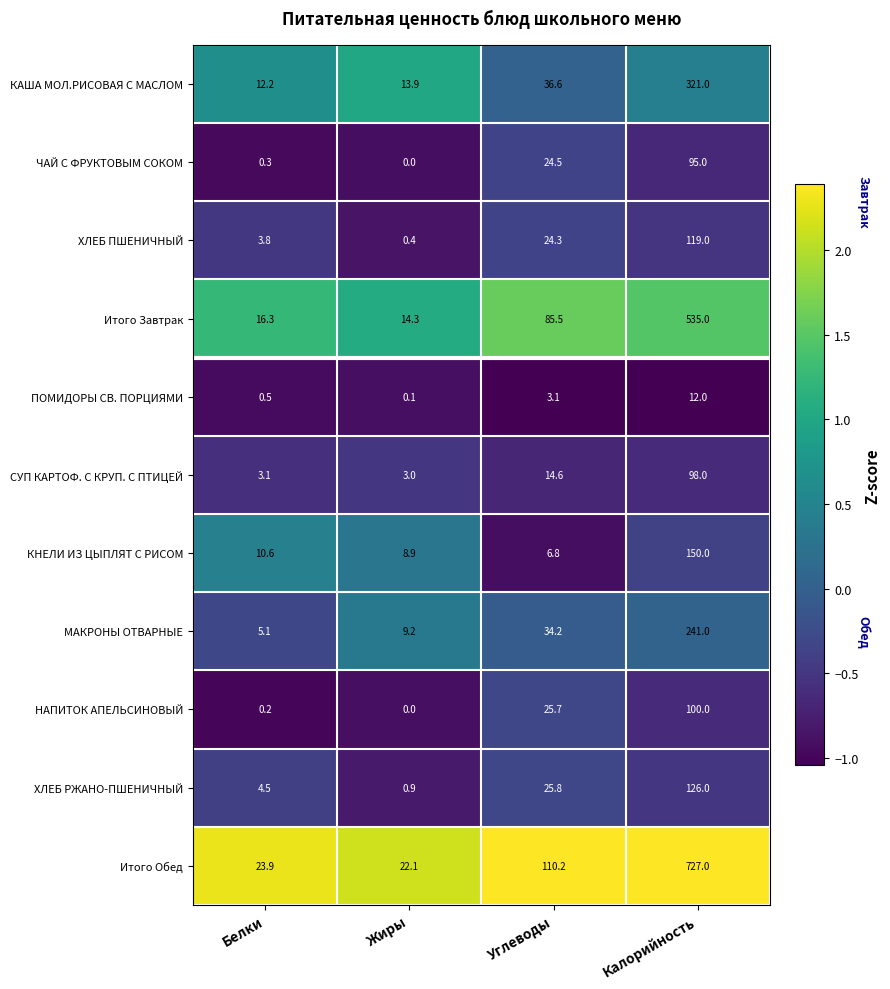

Where is КАША МОЛ.РИСОВАЯ С МАСЛОМ nearest to the value 166?

Углеводы